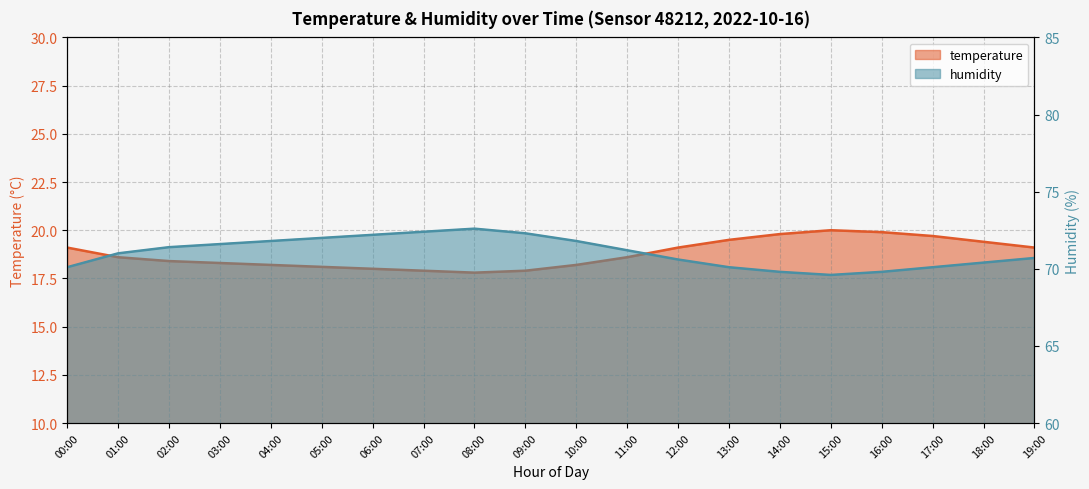

Rank the series by their average value, from highest to lowest.

humidity, temperature